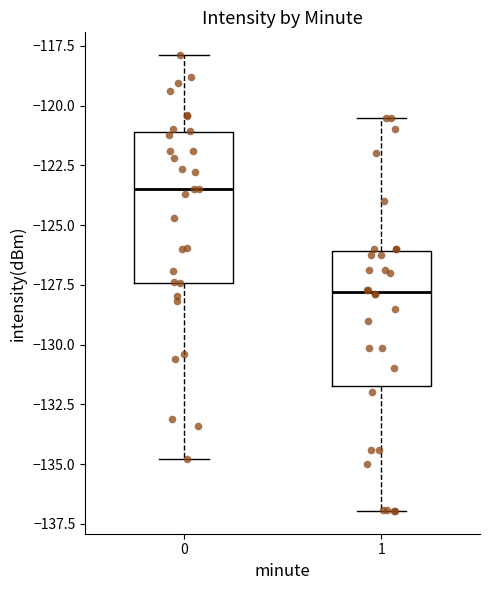

Reading left to right, transcribe this box plot: for each box, give where its median line is, the range the box spans, and where its two whiskers end, as read against the y-axis. The values are not printed on the chart, so give them approximately, as read against the axis.

0: median -123.5, box -127.5 to -121.0, whiskers -135.0 to -118.0
1: median -128.0, box -131.5 to -126.0, whiskers -137.0 to -120.5